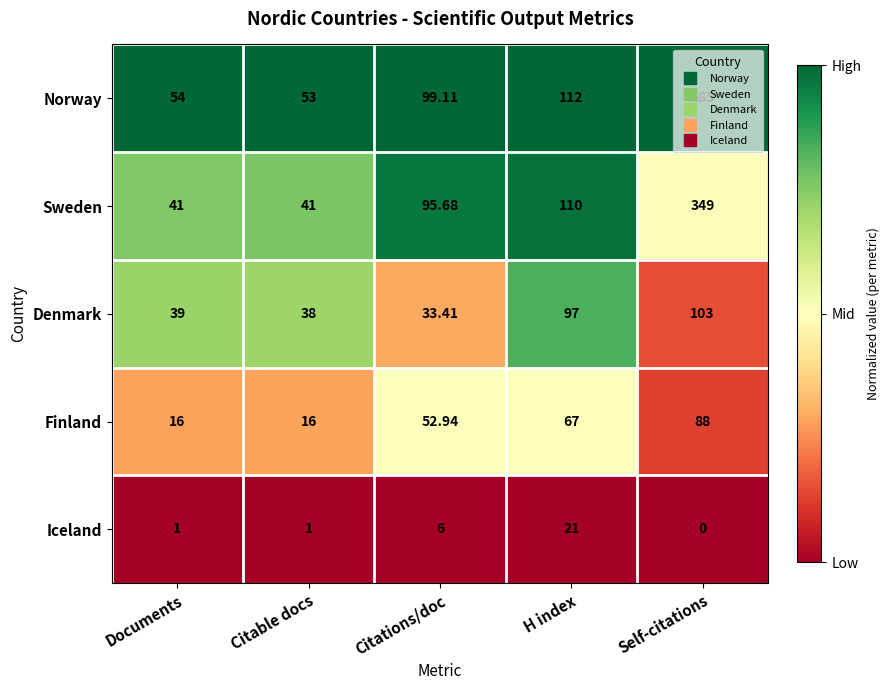

At which category does the chart reach its peak across all series?

Self-citations